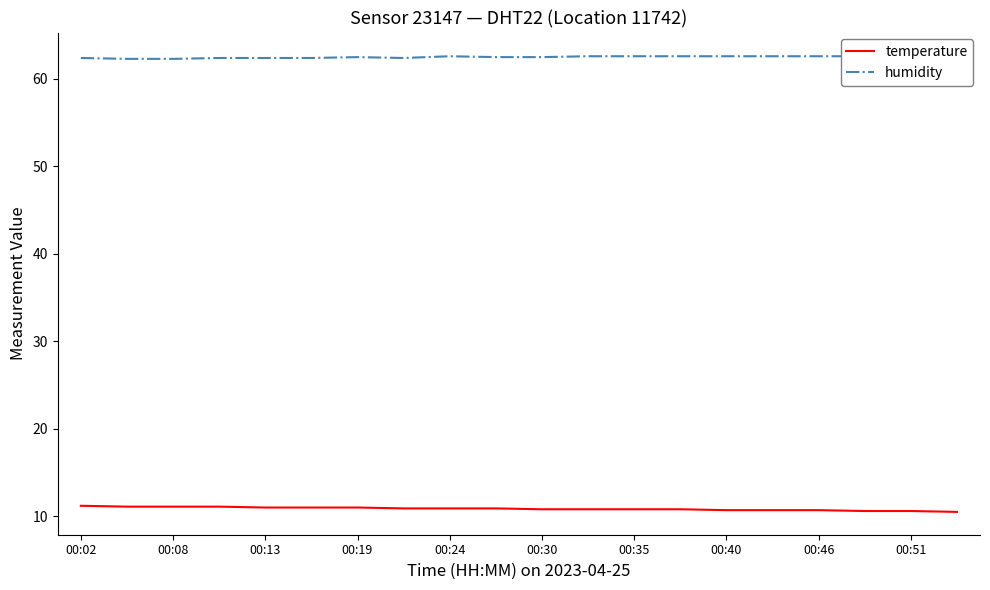

What is the sum of all temperature values?

217.2